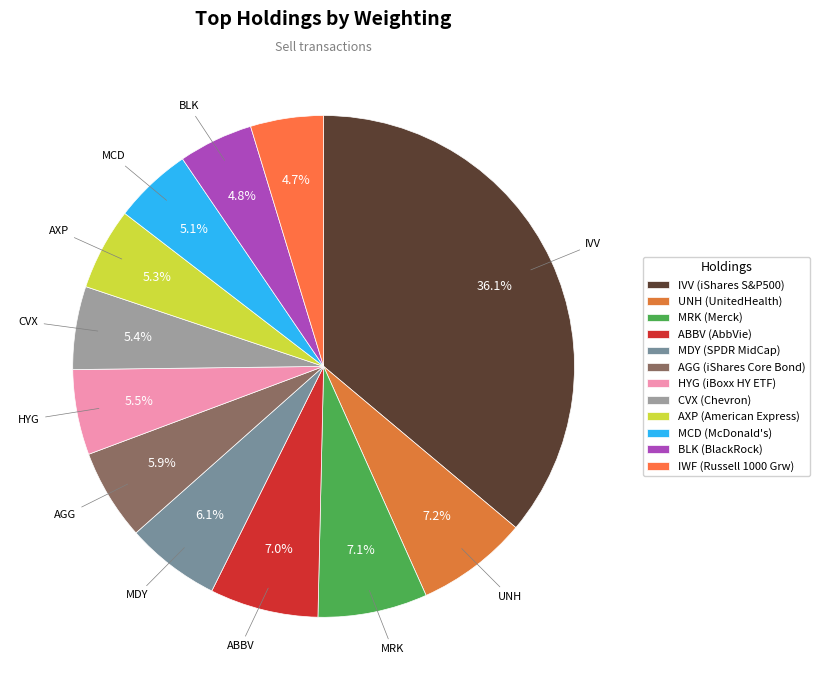

How many slices are in this pie chart?

12